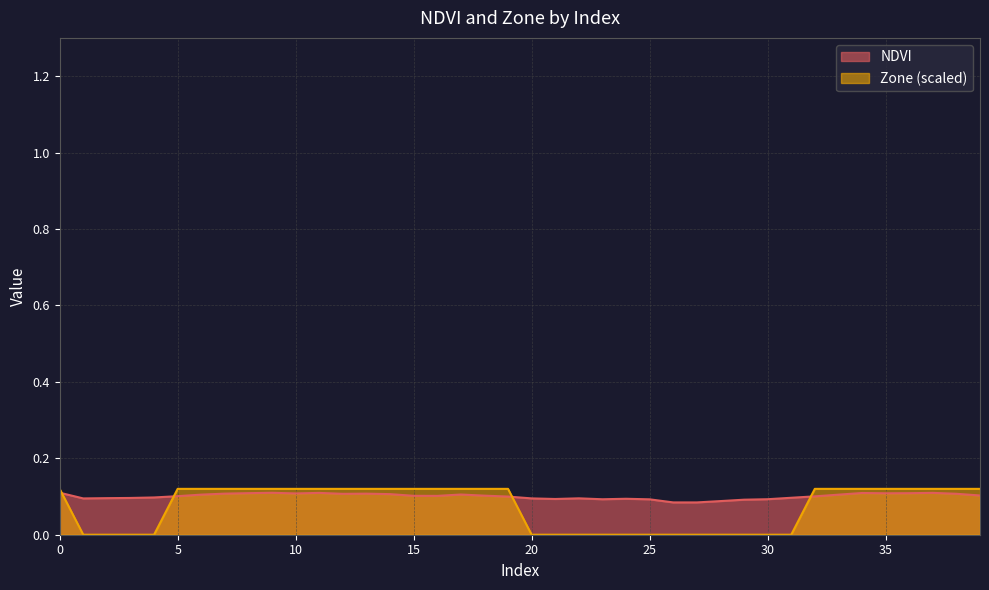

How many distinct data groups are displayed?

2